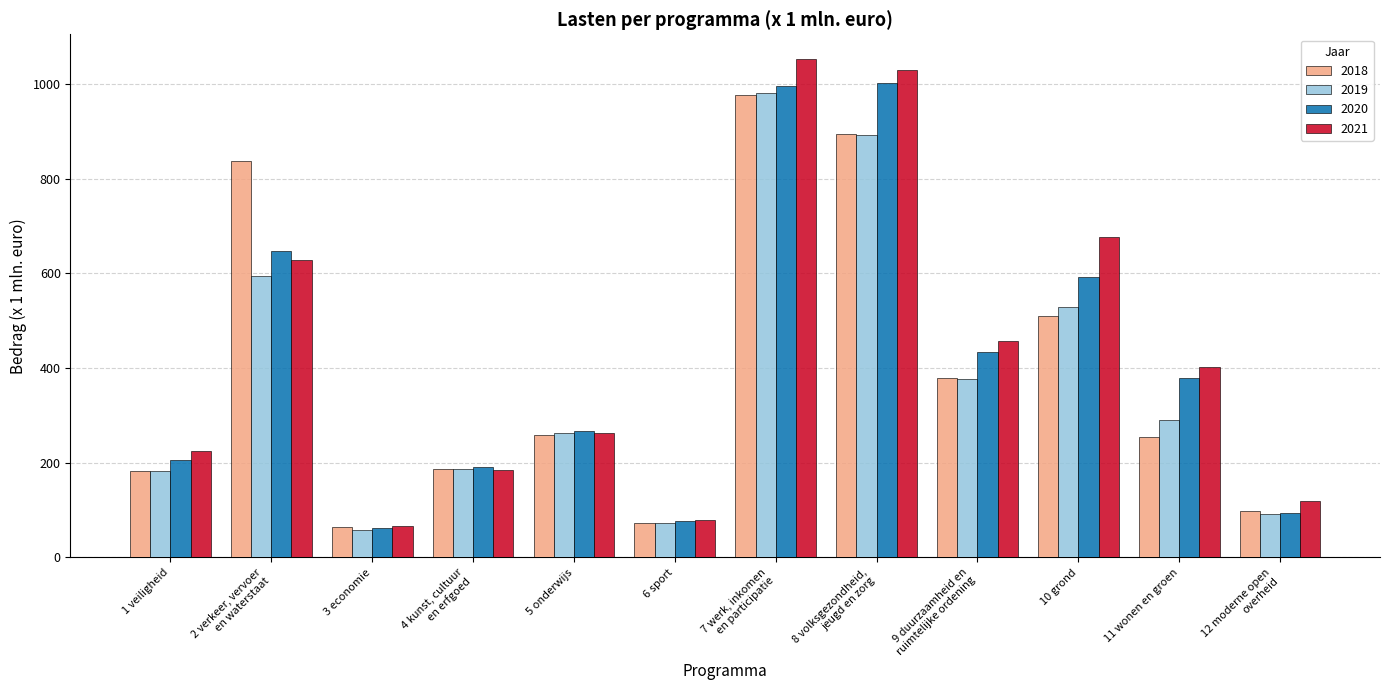

How many bars are there in each group?

4